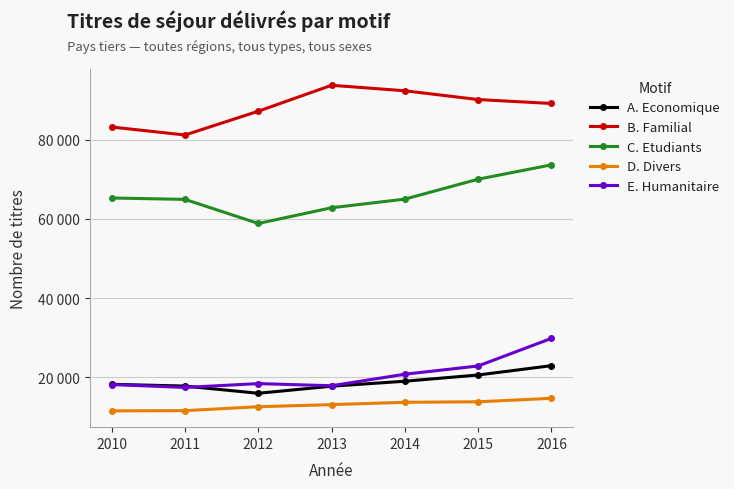

What are all the series names shown in the legend?

A. Economique, B. Familial, C. Etudiants, D. Divers, E. Humanitaire